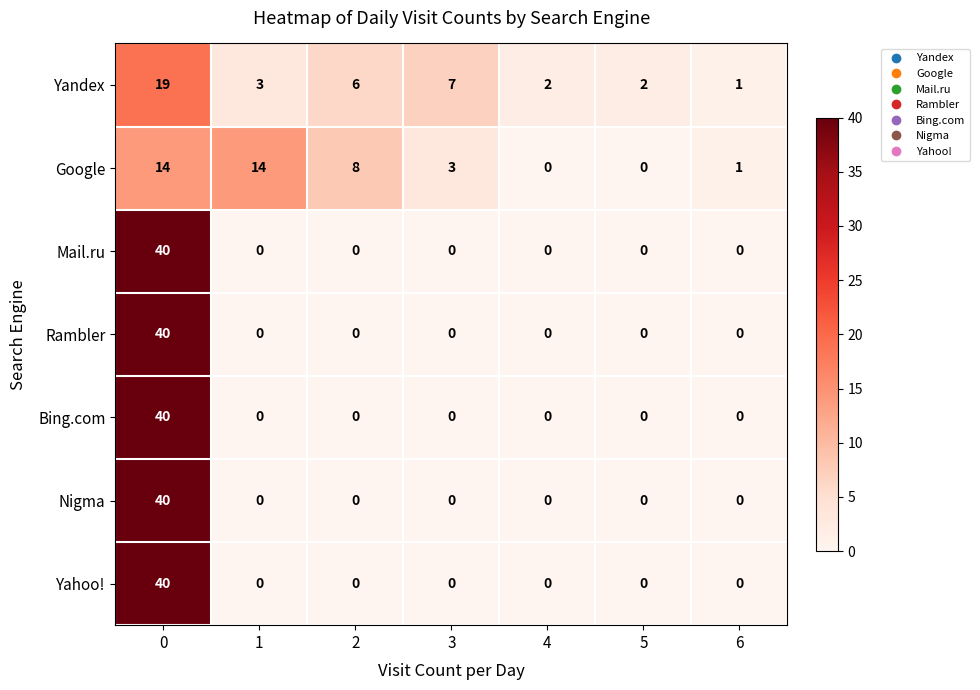

What is the average value of the Mail.ru series?

6